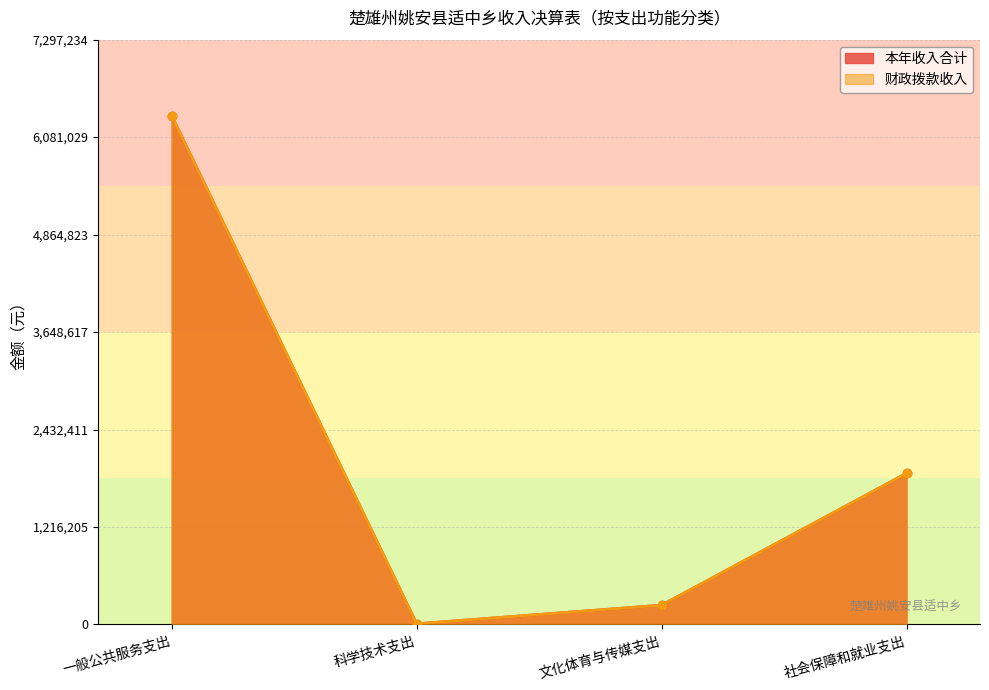

Does the chart have visible grid lines?

Yes